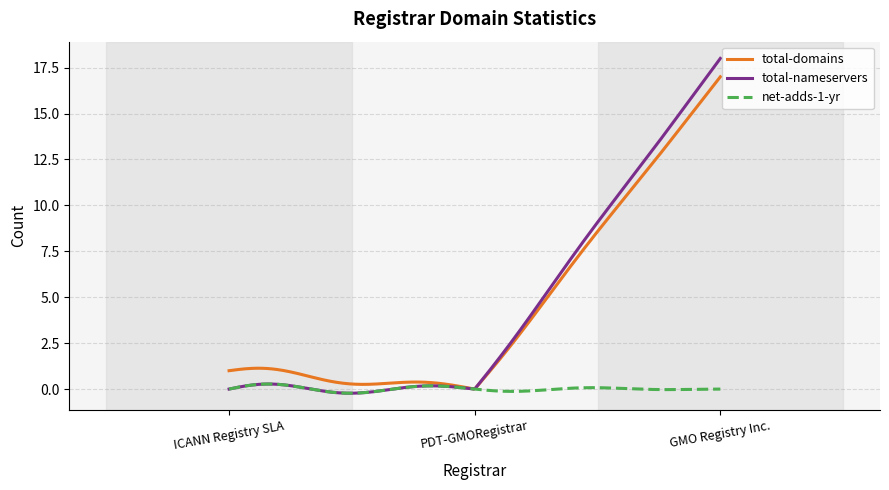

Which series has the widest spread of values?

total-nameservers